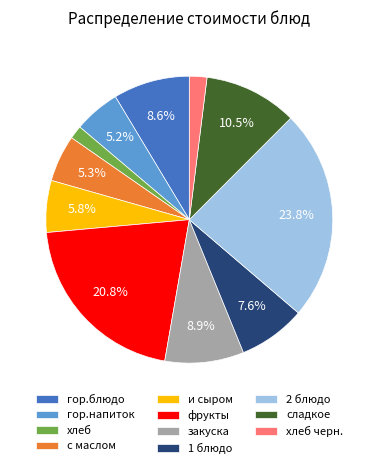

The хлеб slice represents 10% of the pie. True or false?

False